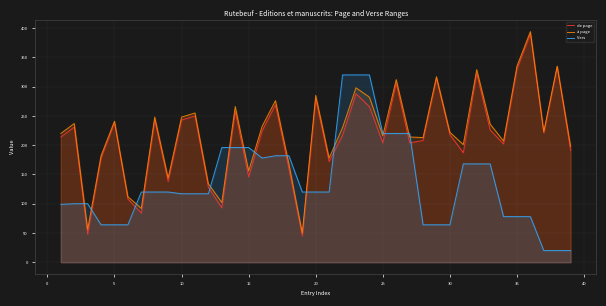

Does the chart display data point markers on the line(s)?

No